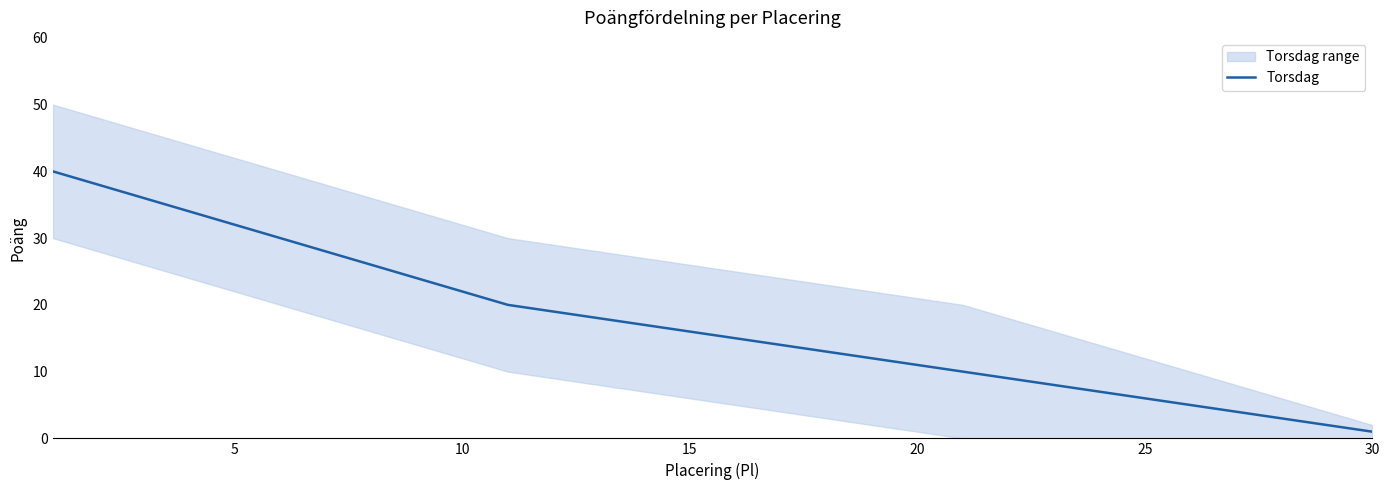

What is the smallest value displayed?

1